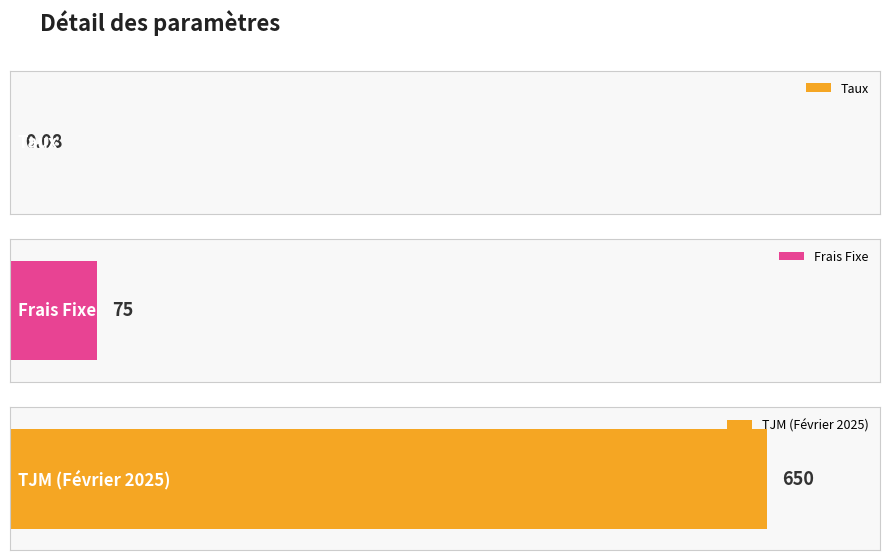

What is the approximate value at Taux?

0.1